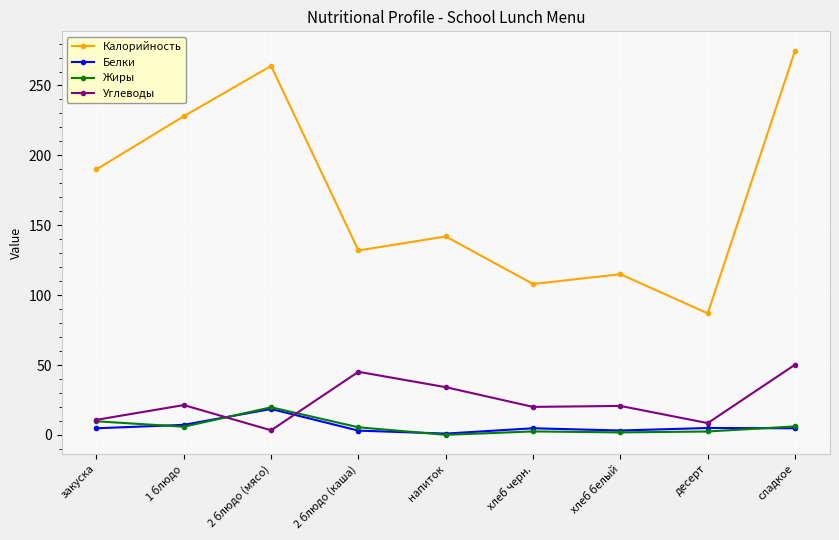

Which series has the largest range (max minus min)?

Калорийность